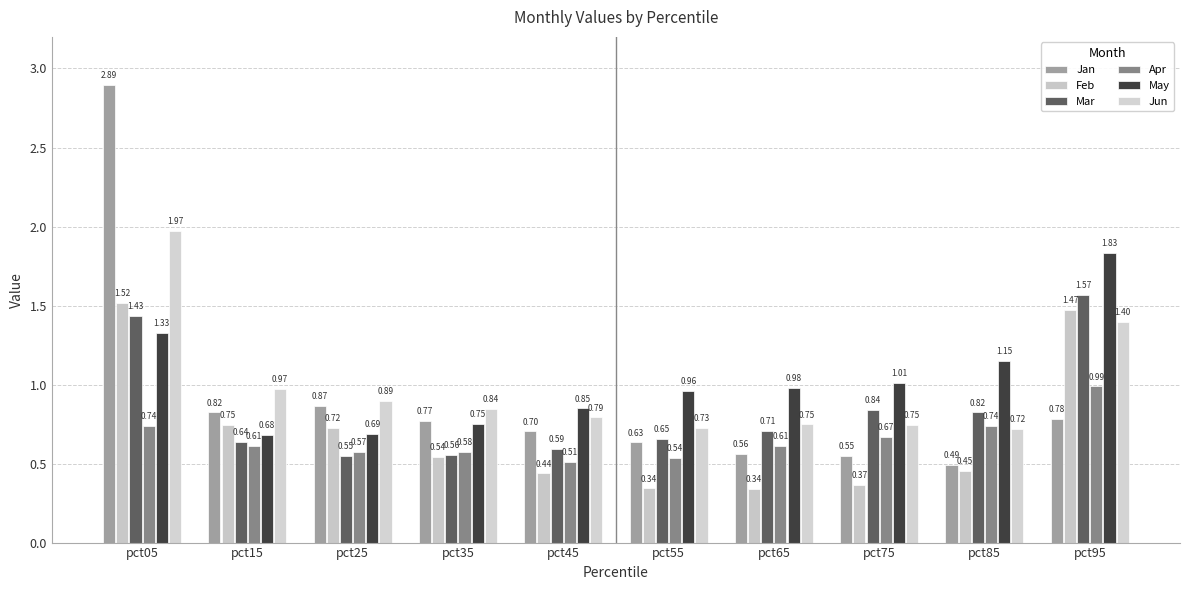

Count the Mar values in the range 0 to 1.

8